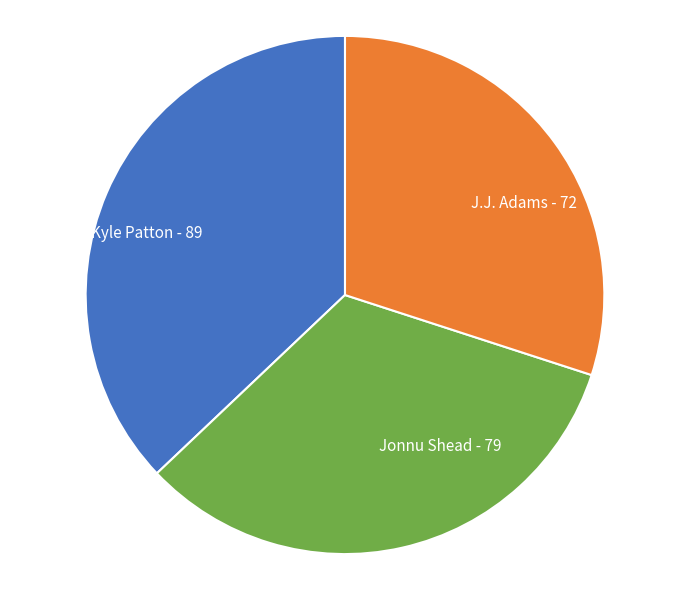

Between Kyle Patton and Jonnu Shead, which is larger?

Kyle Patton